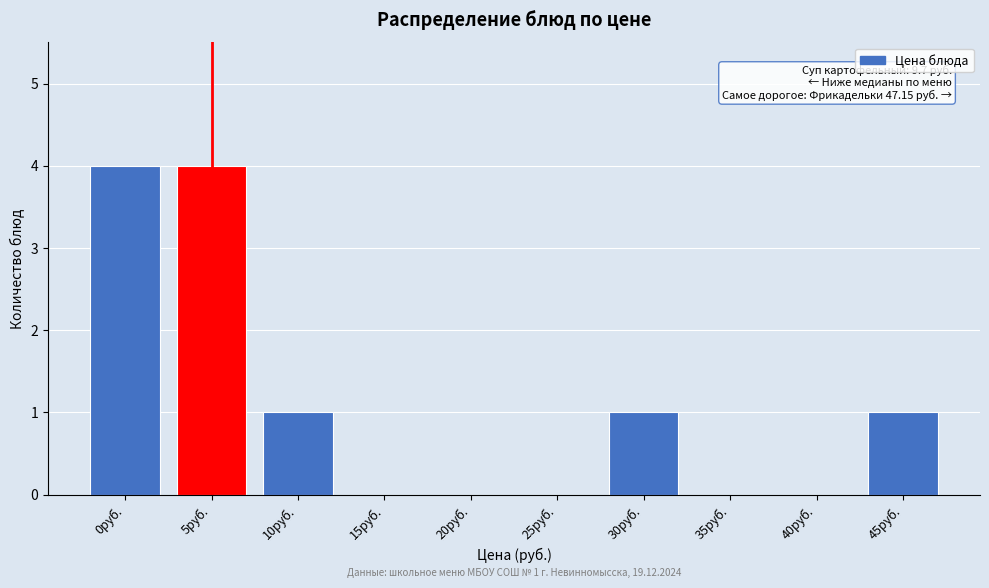

Reading left to right, extract all data points from this chart.

0руб.=4	5руб.=4	10руб.=1	15руб.=0	20руб.=0	25руб.=0	30руб.=1	35руб.=0	40руб.=0	45руб.=1